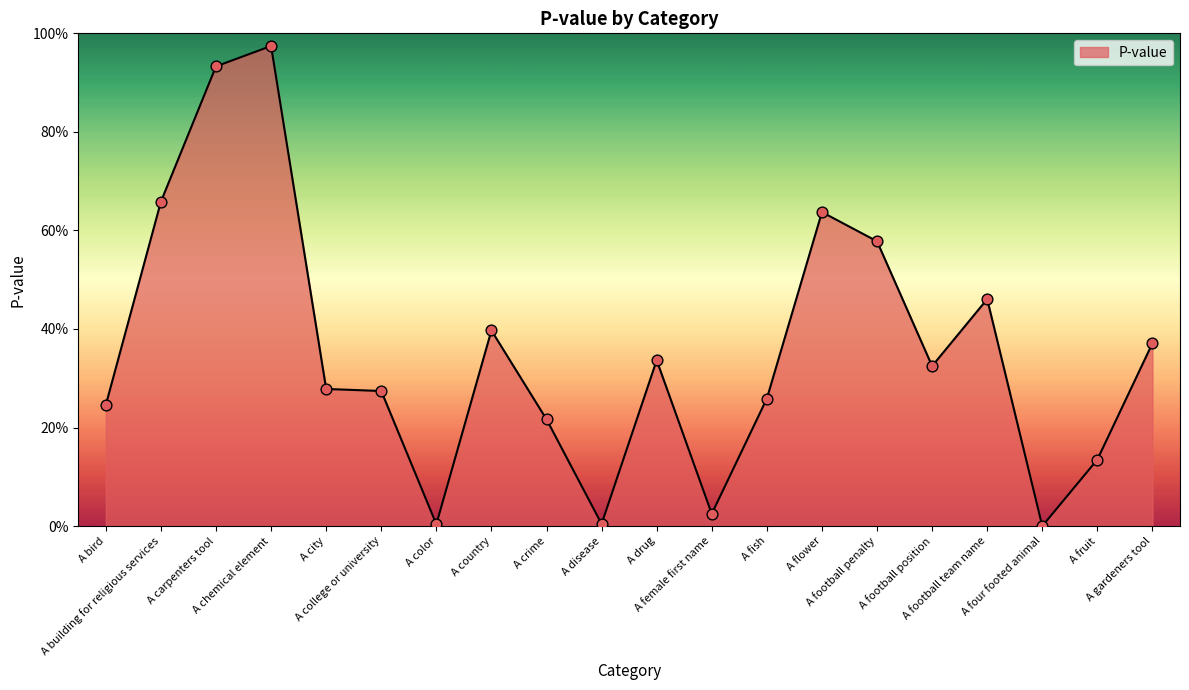

What is the change in value from A country to A drug?

-0.1